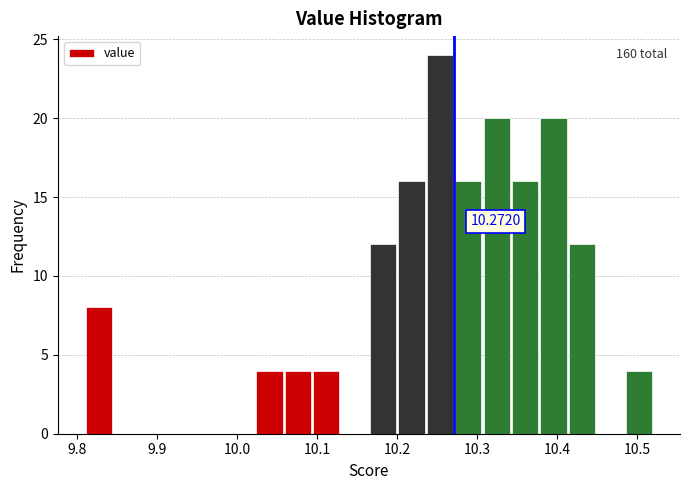

Read against the x-axis, roughly where is the centre of the tallest bar?

10.25